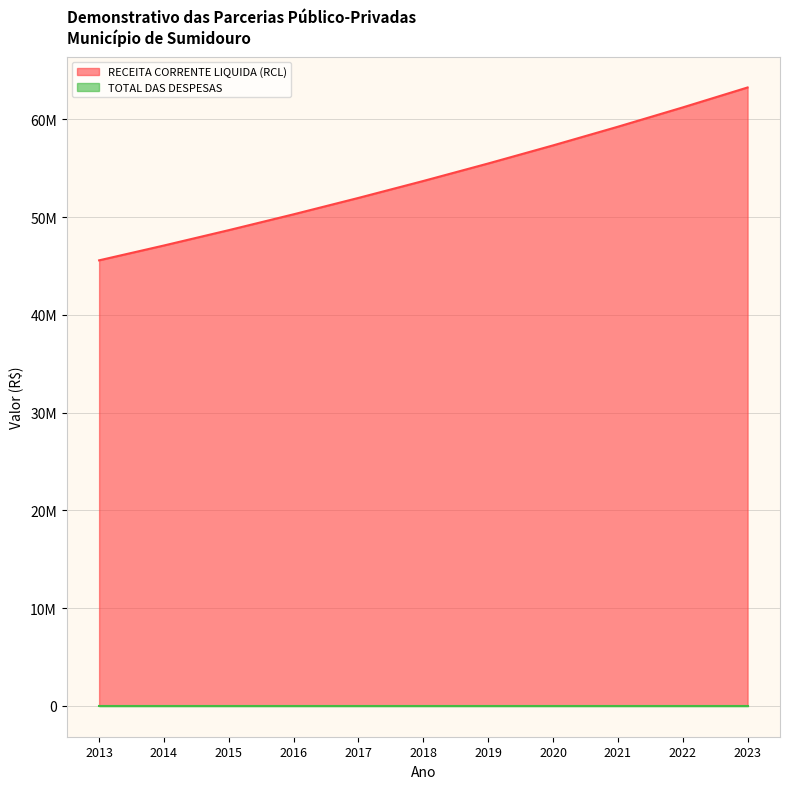

Reading right to left, extract all data points from this chart.

63263377.1	61222595.7	59247646.9	57336406.9	55486820.6	53696899.3	51964718.1	50288414.4	48666185.8	47096287.8	45577032.4